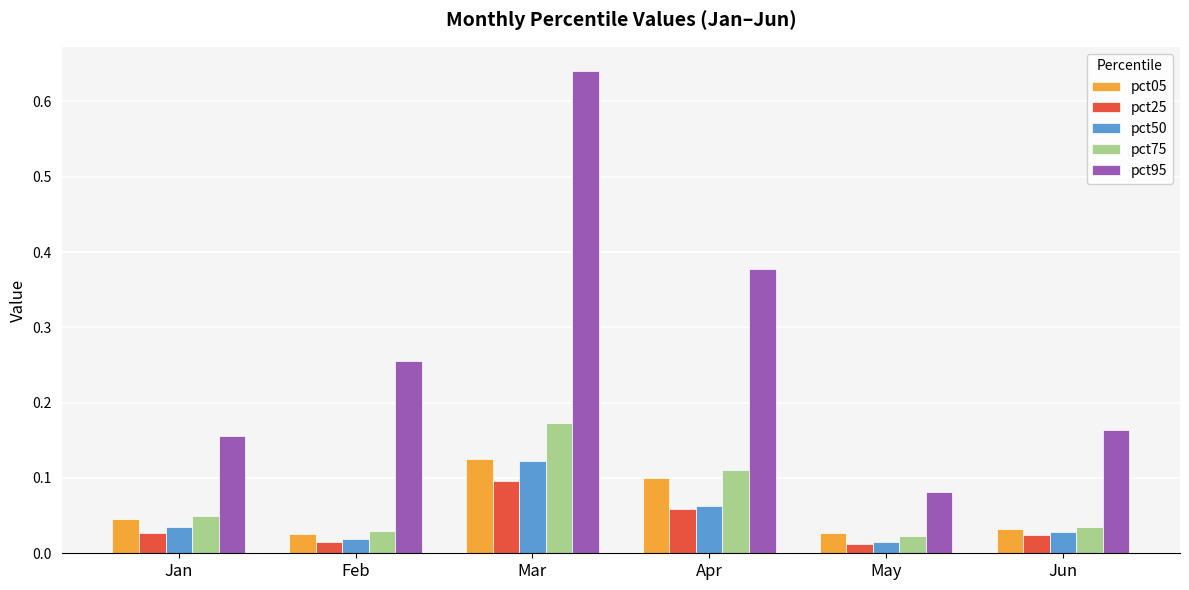

Which series changed the most between Jan and Feb?

pct95